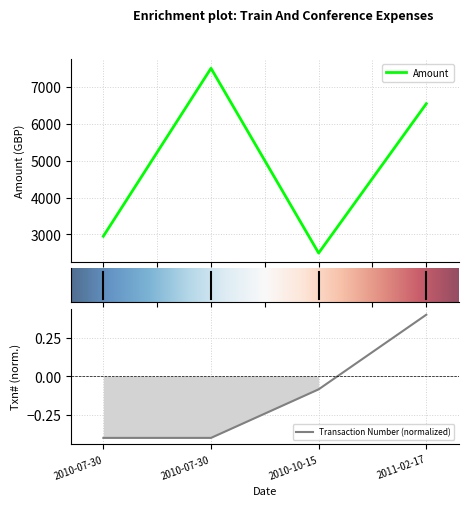

True or false: Transaction Number and Amount intersect in this chart.

False